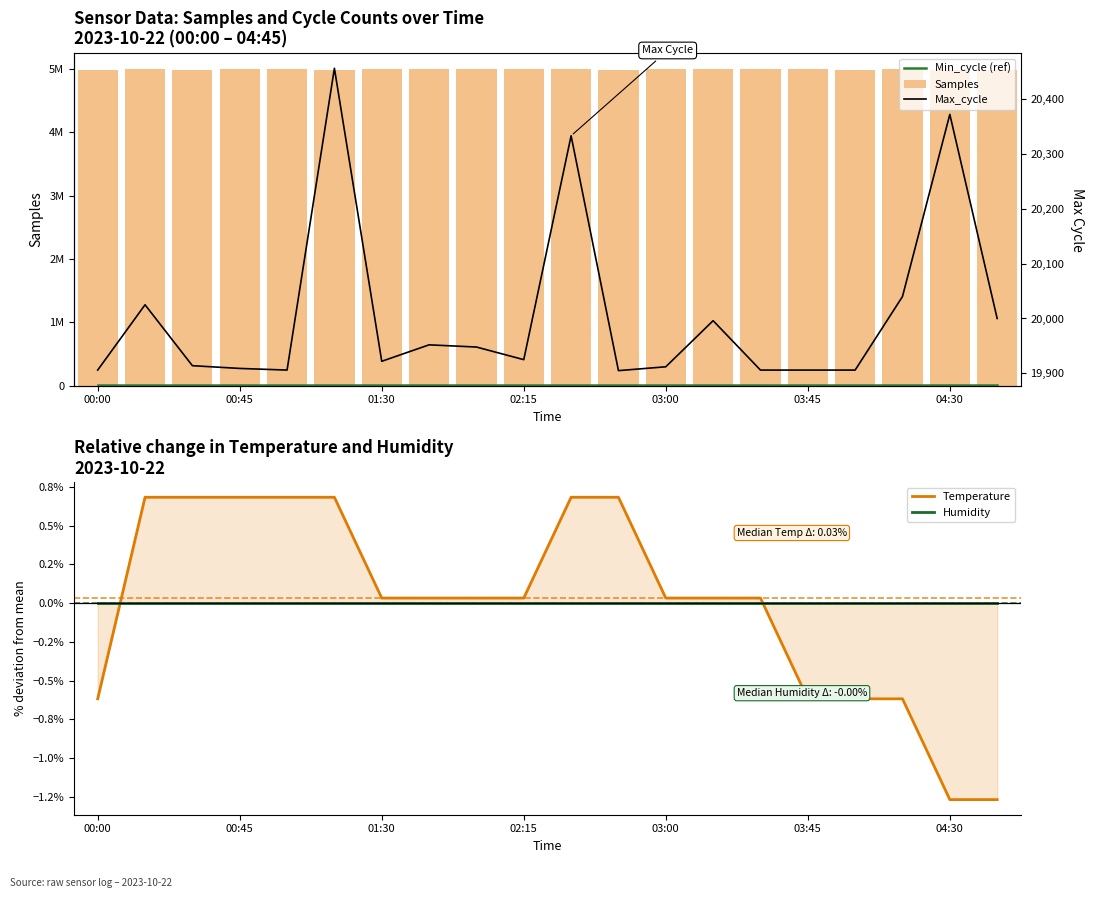

What are all the series names shown in the legend?

Min_cycle (ref), Samples, Temperature, Humidity, Max_cycle